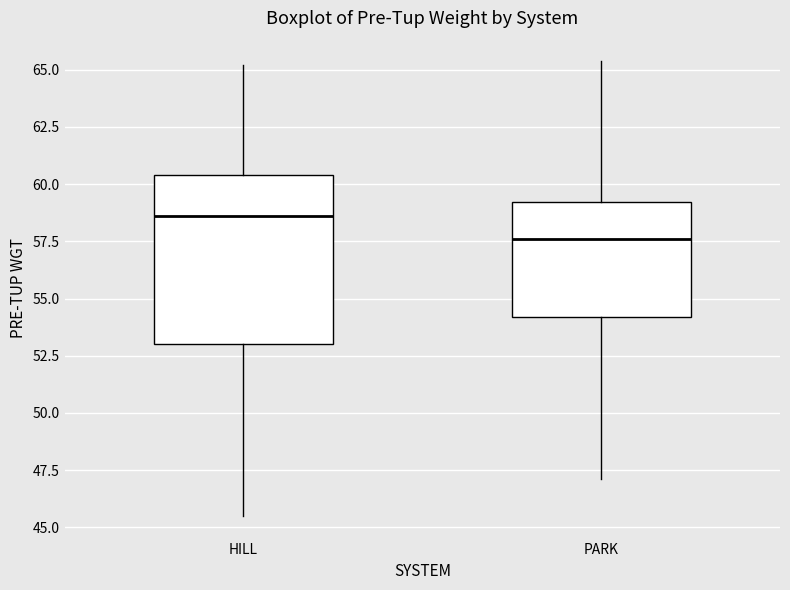

Where is the upper edge of the box for HILL on the y-axis? The values are not printed on the chart, so give them approximately, as read against the axis.

60.5